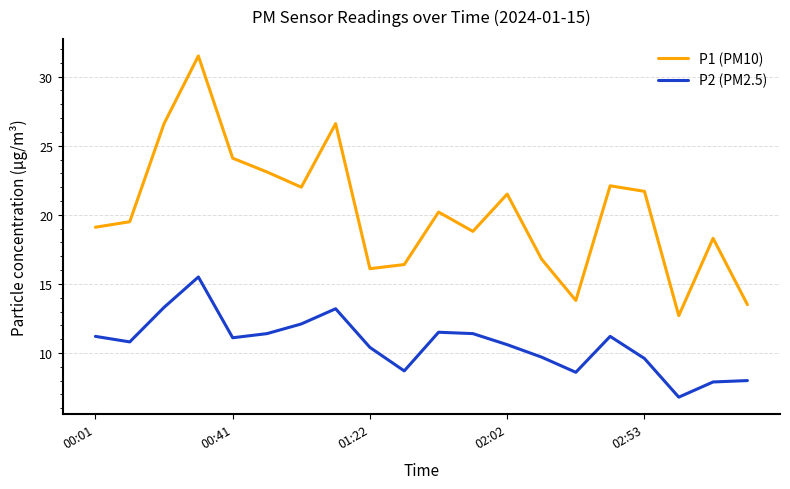

Which series has the largest total across all categories?

P1 (PM10)